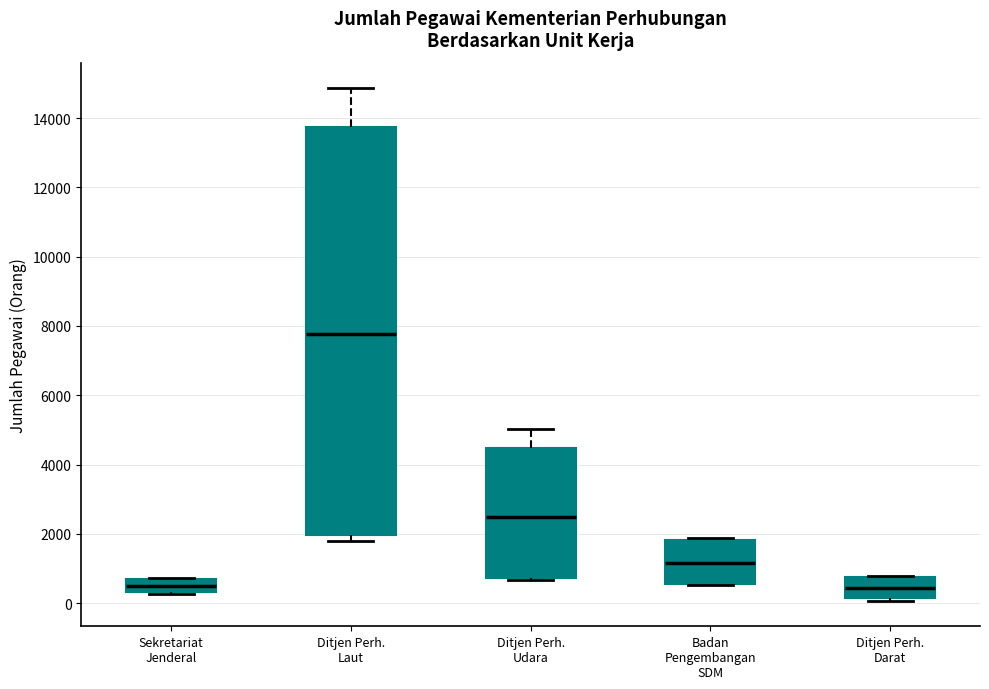

Which box has the highest median line?

Ditjen Perh. Laut